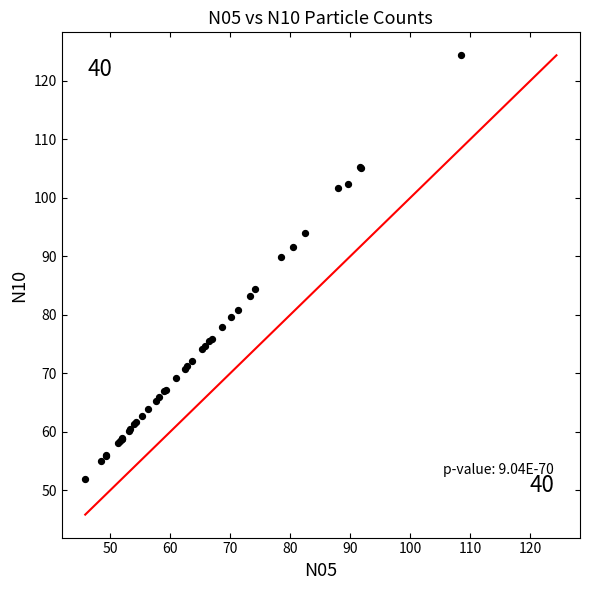

What Y value in the scatter plot is closest to 88?

89.8